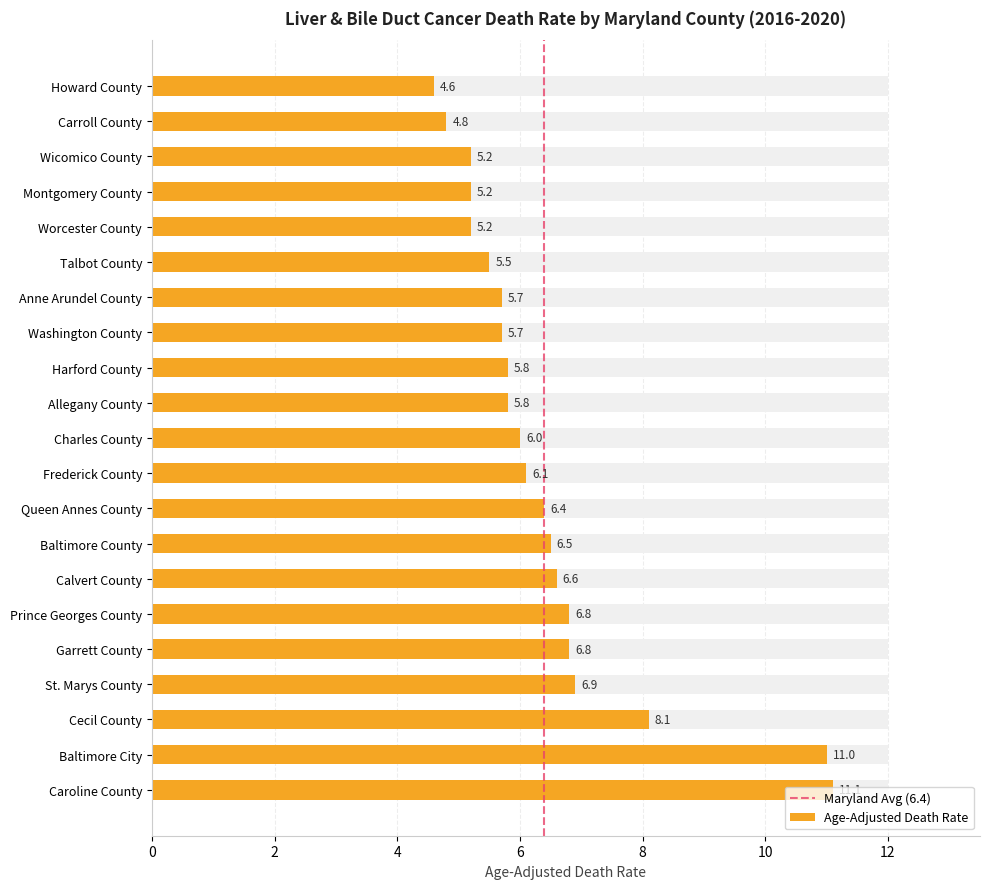

Does the chart contain any negative values?

No